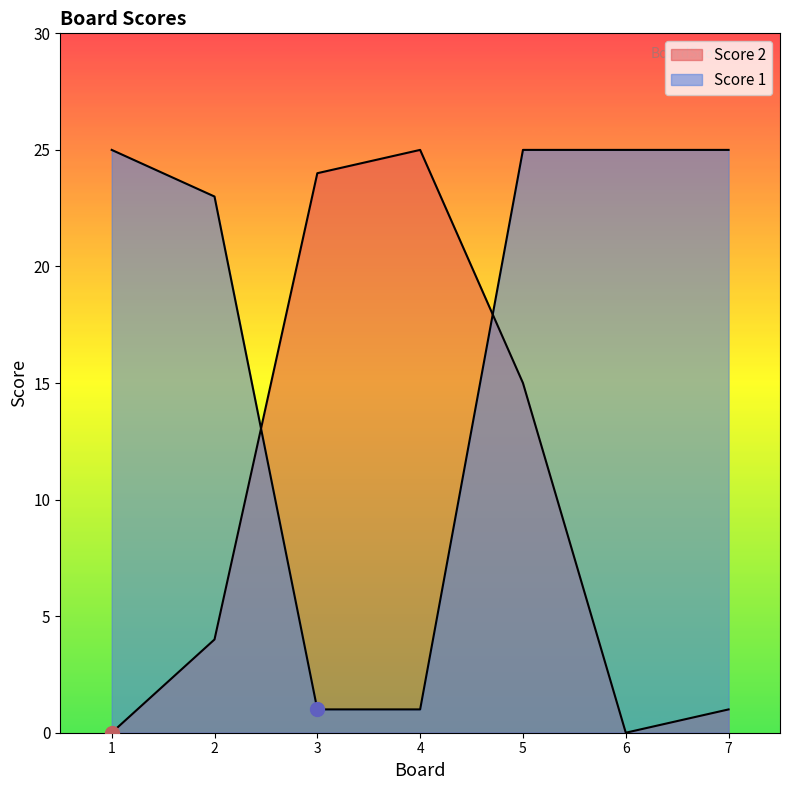

Is the value of Score 1 at 2 greater than the value of Score 2 at 7?

Yes